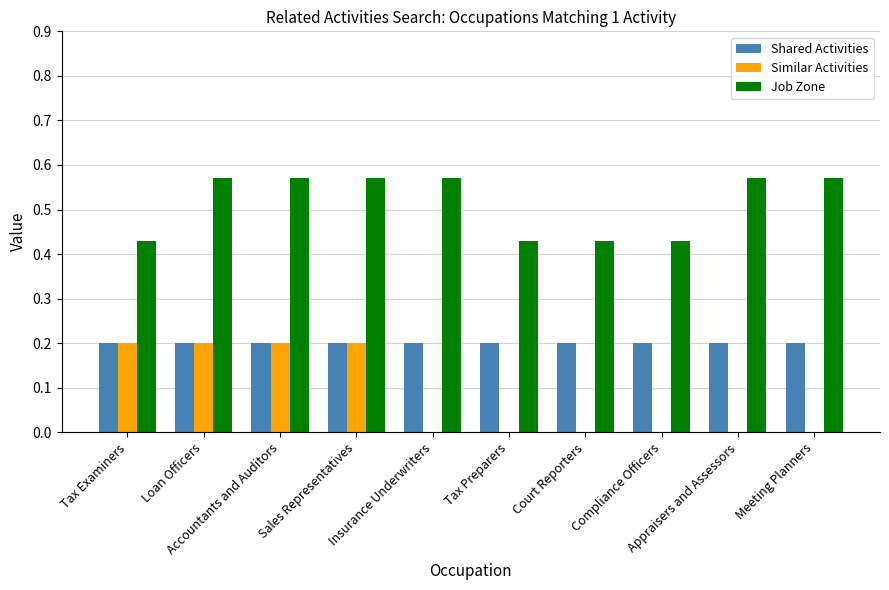

Is it true that Shared Activities equals 0.3 at Appraisers and Assessors?

False